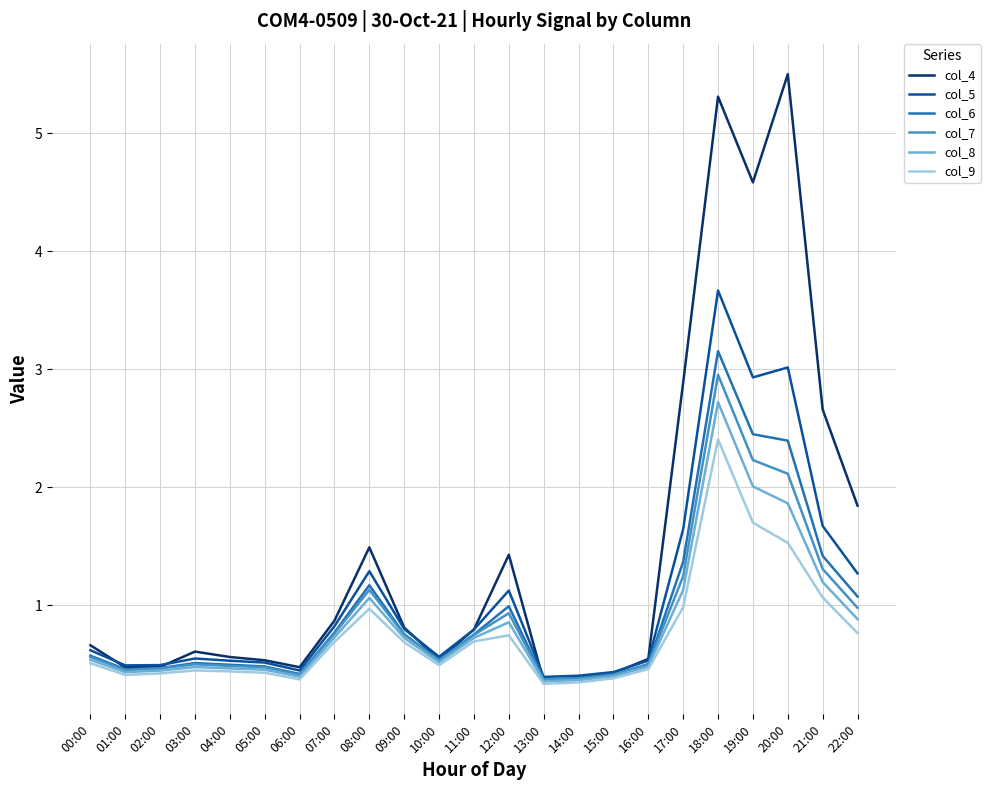

What position from the right is 00:00?

23